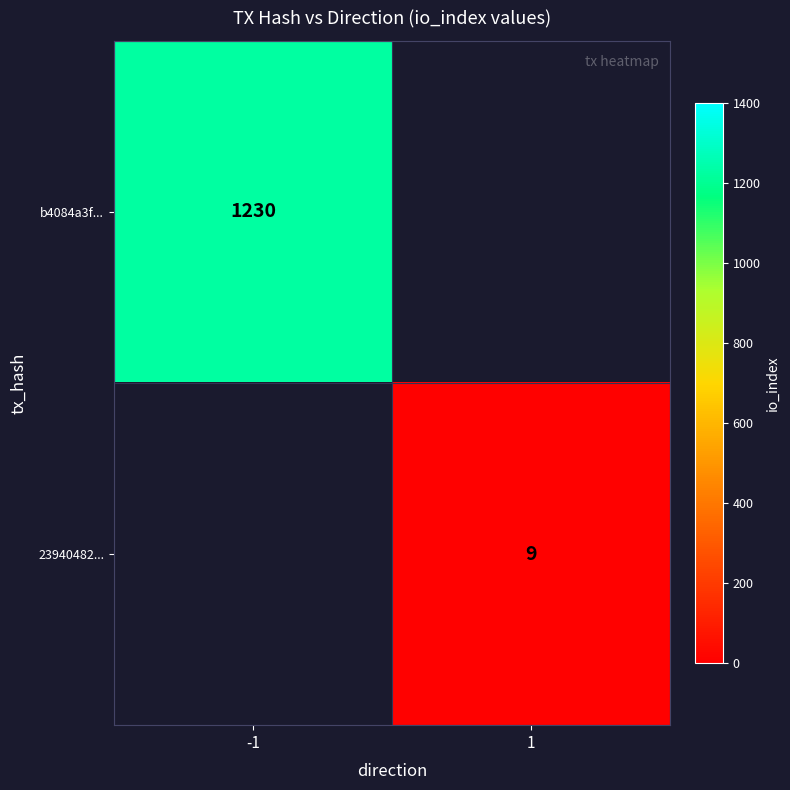

Is the value of b4084a3f... at -1 greater than the value of 23940482... at 1?

Yes